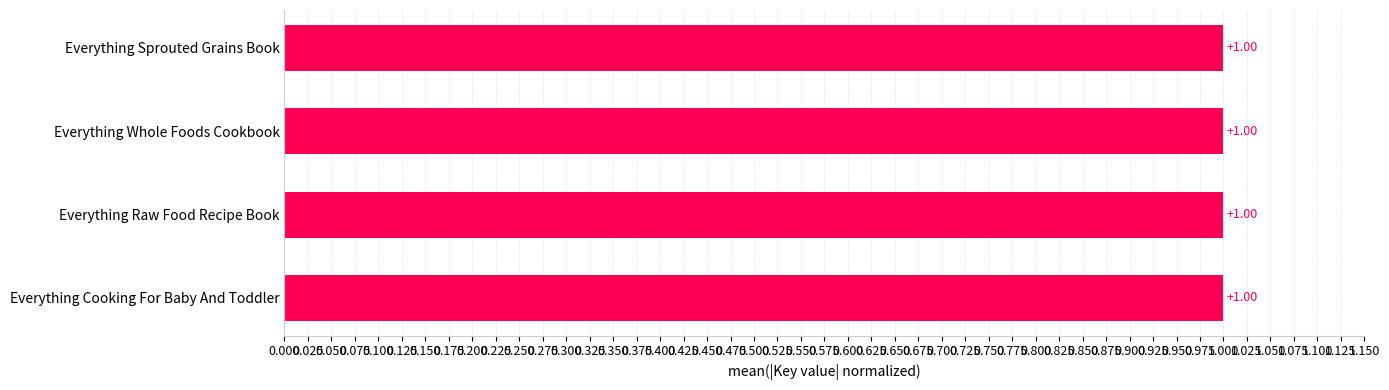

At which label is the value closest to 0?

Everything Whole Foods Cookbook